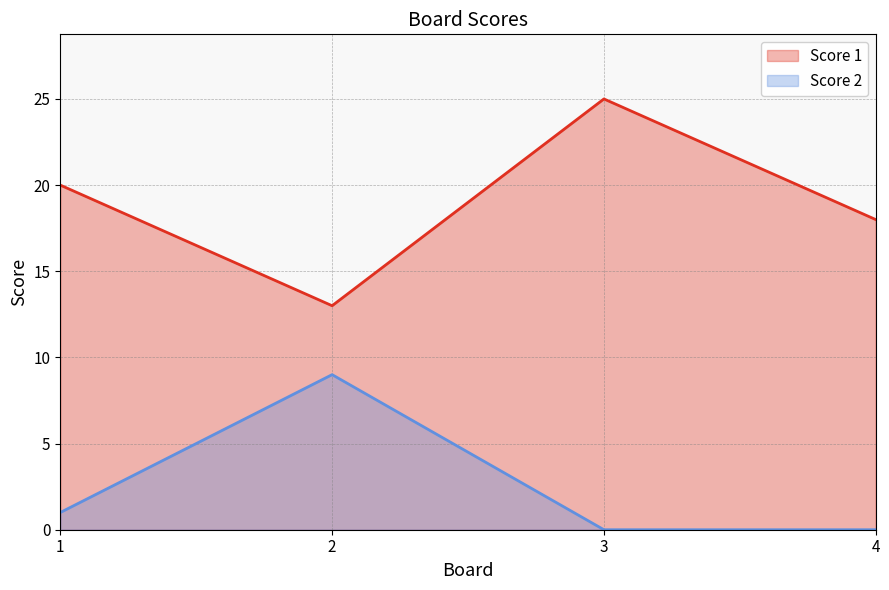

True or false: Score 1 and Score 2 cross at least once.

False